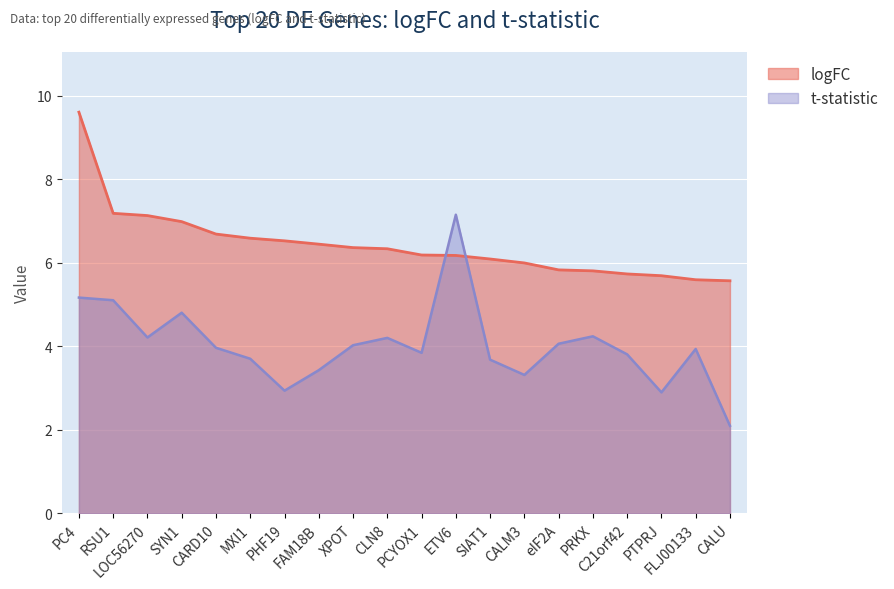

Reading right to left, extract all data points from this chart.

logFC: CALU=5.6	FLJ00133=5.6	PTPRJ=5.7	C21orf42=5.7	PRKX=5.8	eIF2A=5.8	CALM3=6.0	SIAT1=6.1	ETV6=6.2	PCYOX1=6.2	CLN8=6.3	XPOT=6.4	FAM18B=6.4	PHF19=6.5	MXI1=6.6	CARD10=6.7	SYN1=7.0	LOC56270=7.1	RSU1=7.2	PC4=9.6
t: CALU=2.1	FLJ00133=3.9	PTPRJ=2.9	C21orf42=3.8	PRKX=4.2	eIF2A=4.1	CALM3=3.3	SIAT1=3.7	ETV6=7.2	PCYOX1=3.8	CLN8=4.2	XPOT=4.0	FAM18B=3.4	PHF19=2.9	MXI1=3.7	CARD10=4.0	SYN1=4.8	LOC56270=4.2	RSU1=5.1	PC4=5.2